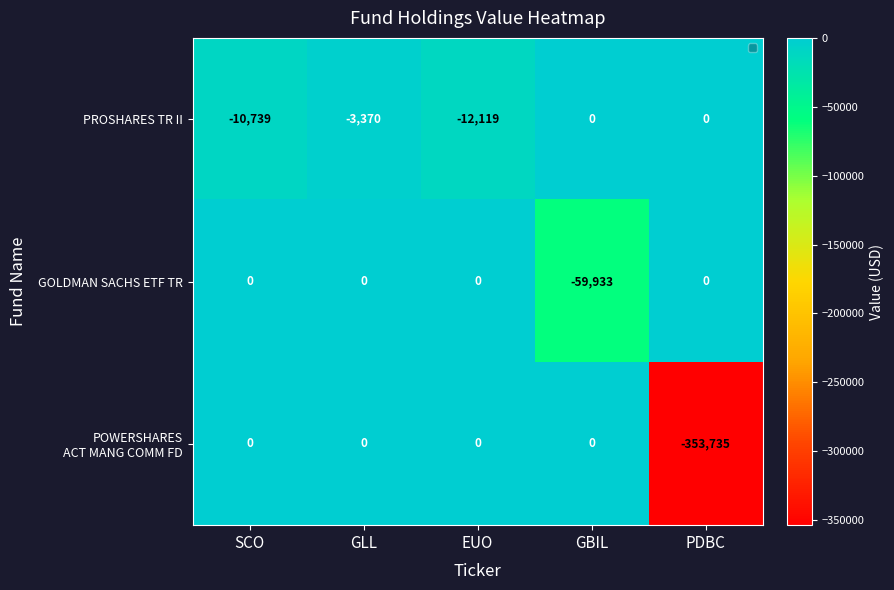

At which label does PROSHARES TR II first exceed -3370?

GBIL